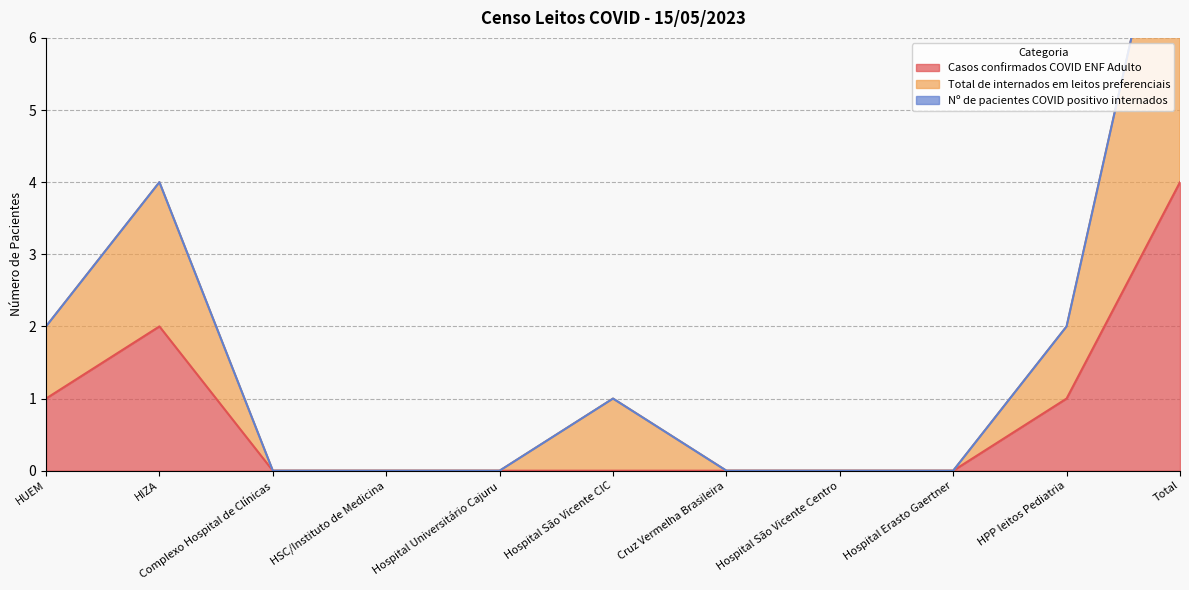

True or false: Casos confirmados COVID ENF Adulto and Total de internados em leitos preferenciais cross at least once.

False